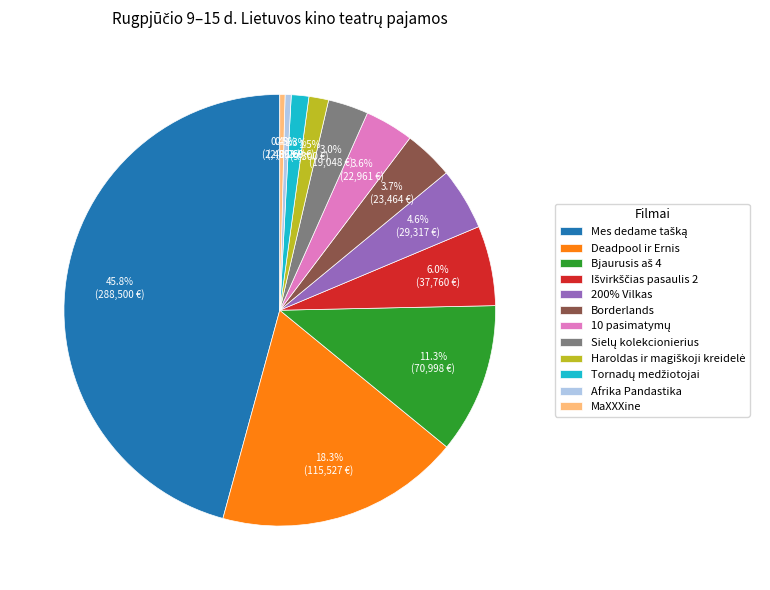

Does Borderlands represent more than half of the total?

No